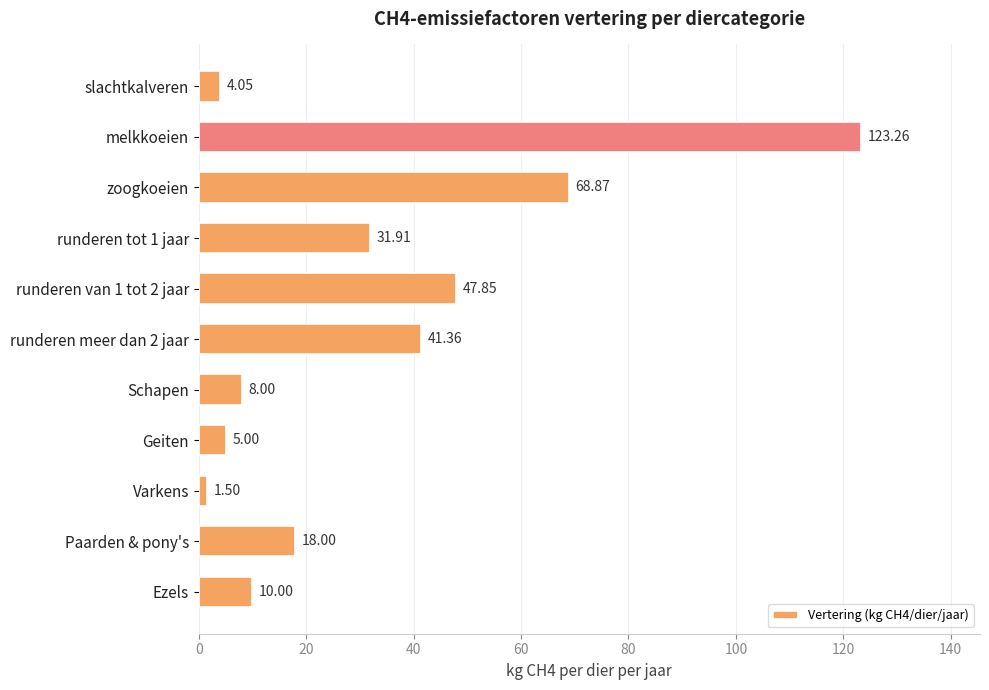

What is the ratio of the value at zoogkoeien to the value at runderen tot 1 jaar?

2.2